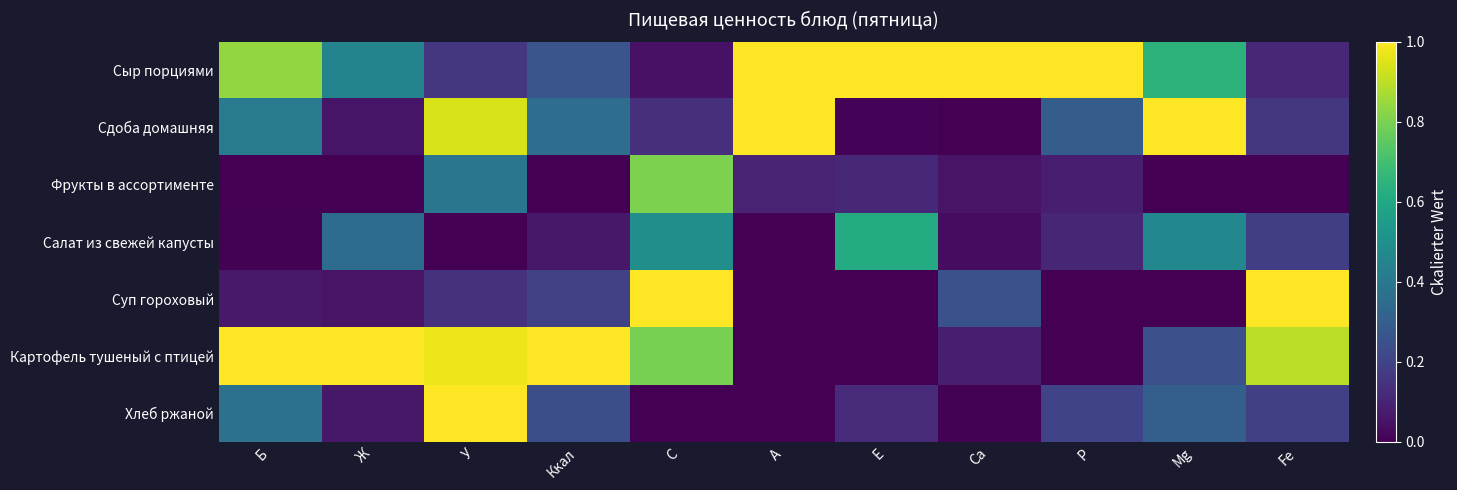

Which has a higher value, Р or Ккал?

Р